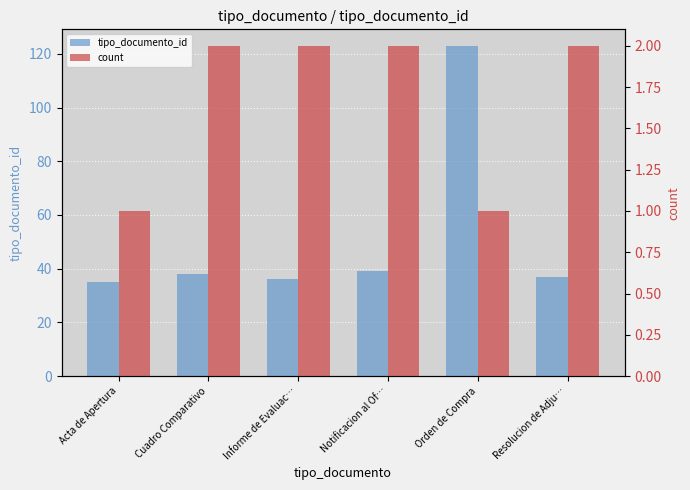

What is the value of the tipo_documento_id bar at the 6th from the left?

37